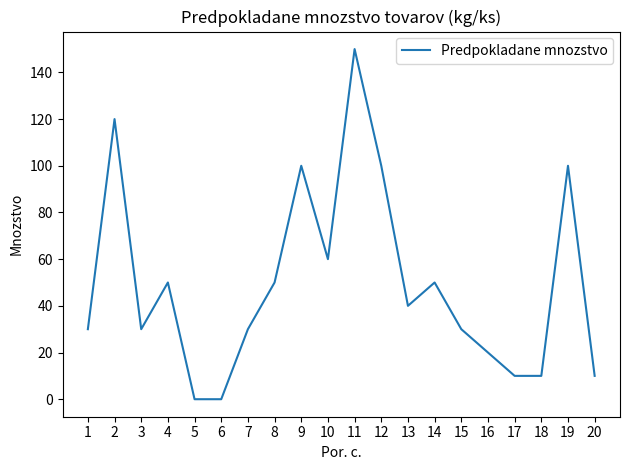

What is the sum of all values?

990